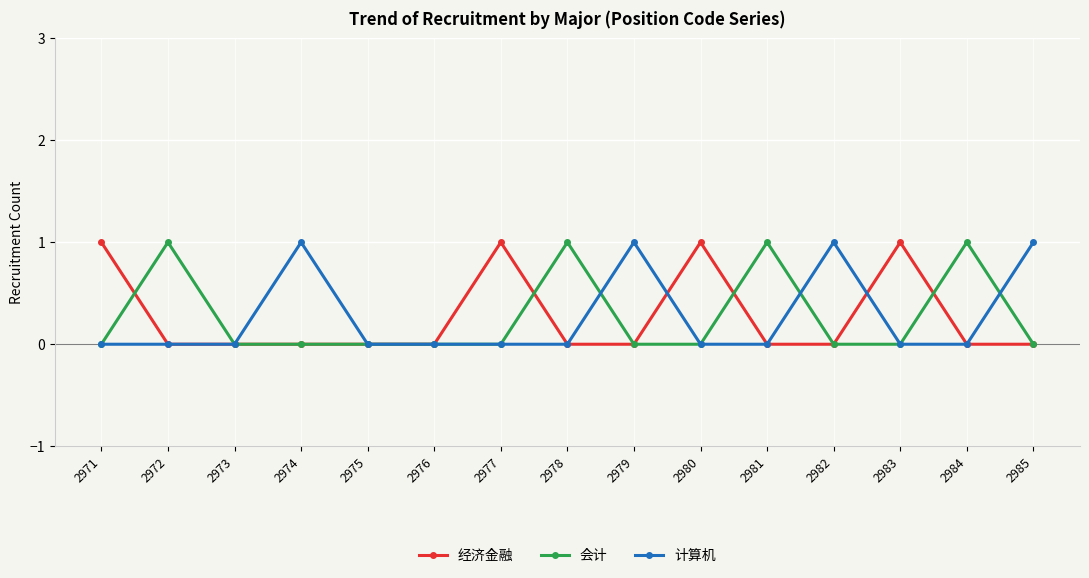

How many distinct data groups are displayed?

3